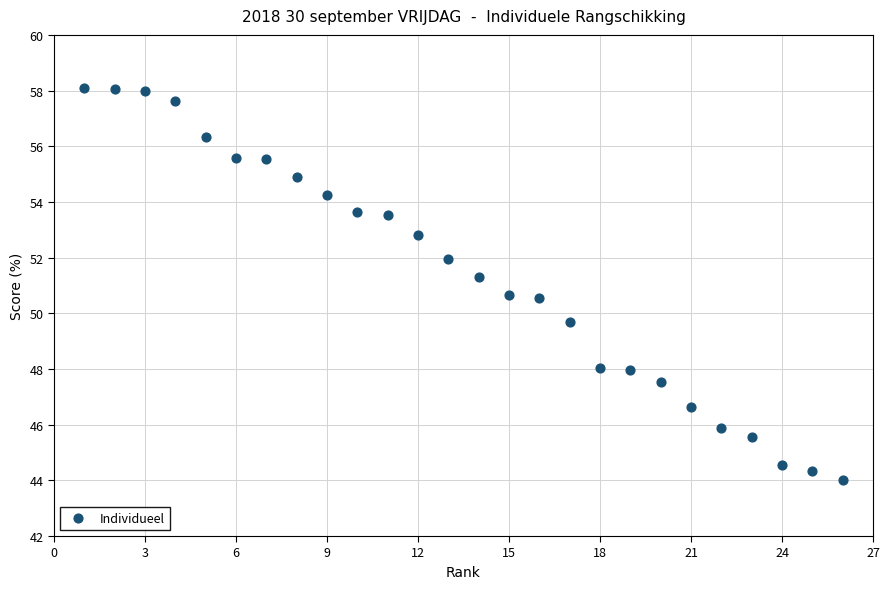

What is the range of Y values (max minus min)?

14.1